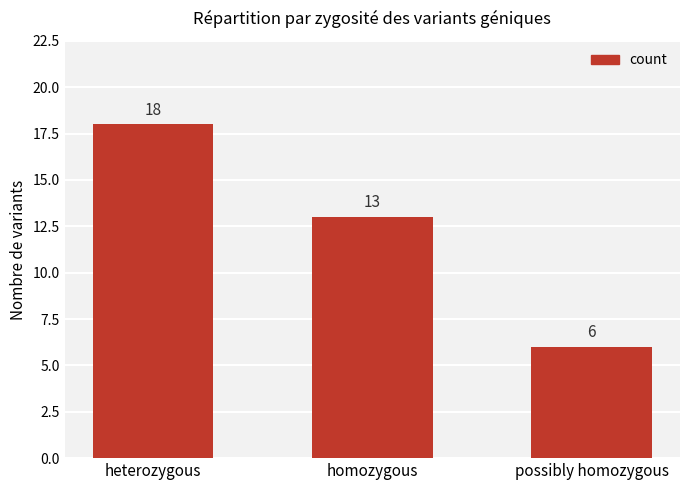

What is the average value?

12